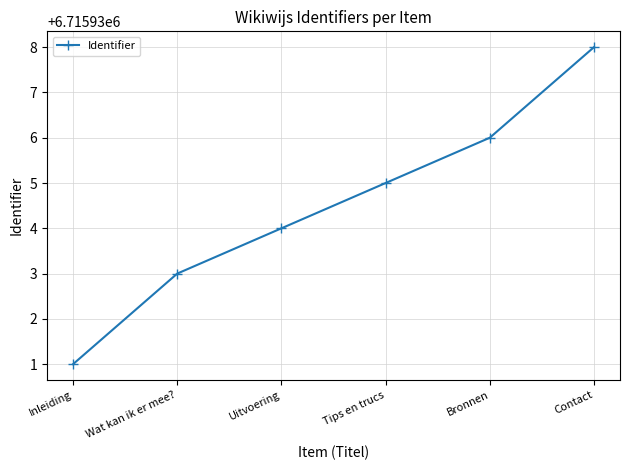

How many lines are shown in the chart?

1